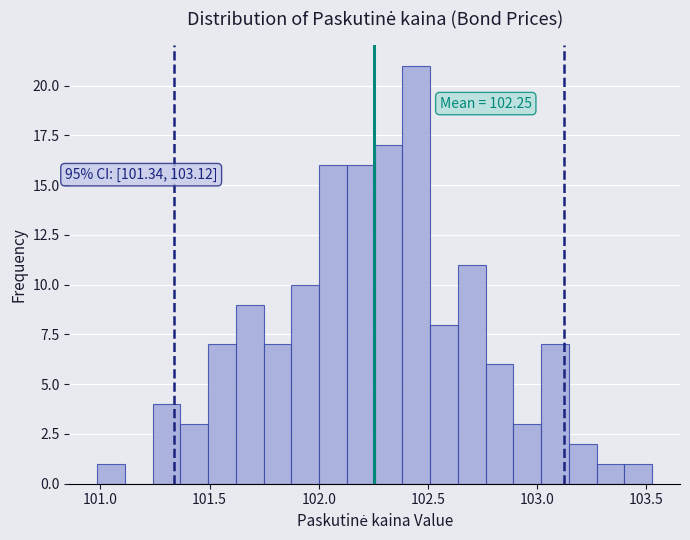

Around what value on the x-axis is the tallest bar? Give the approximate position of its centre, as read against the axis.

102.45